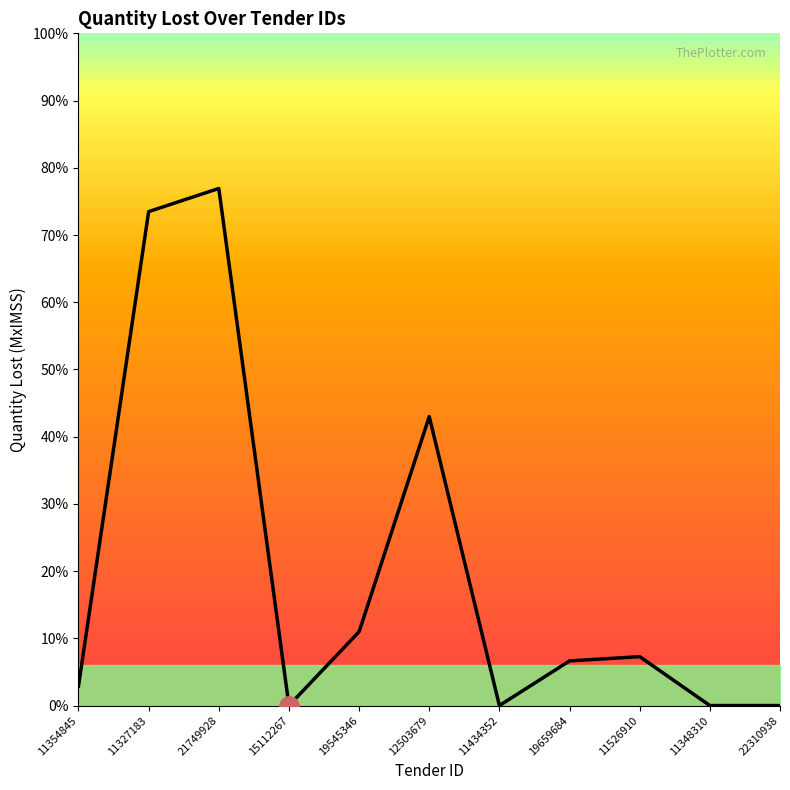

Is this an area chart (filled region under the line)?

Yes